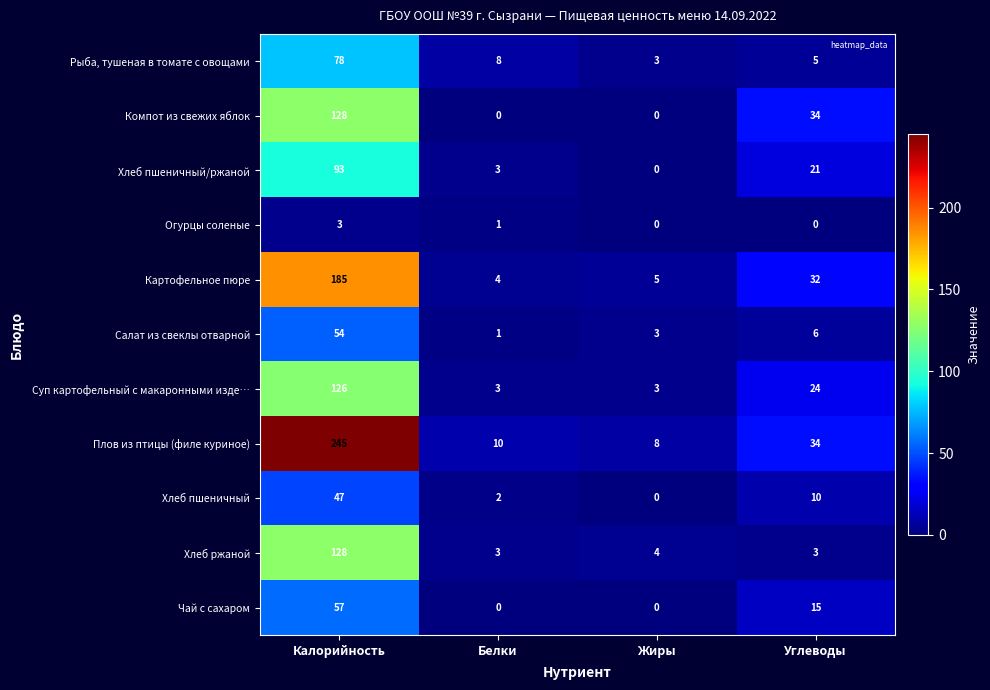

What is the difference between the highest and lowest values at Углеводы?

34